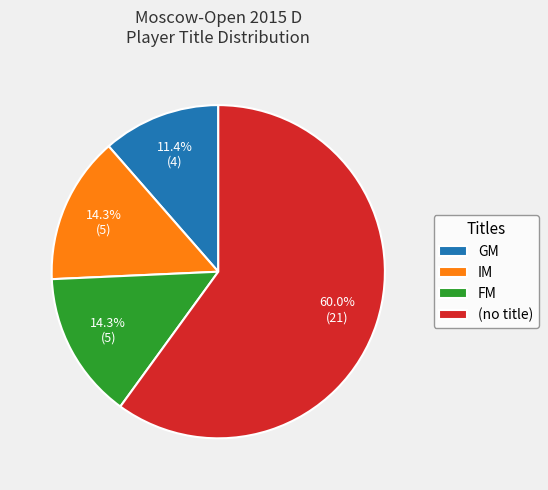

Between FM and GM, which is larger?

FM